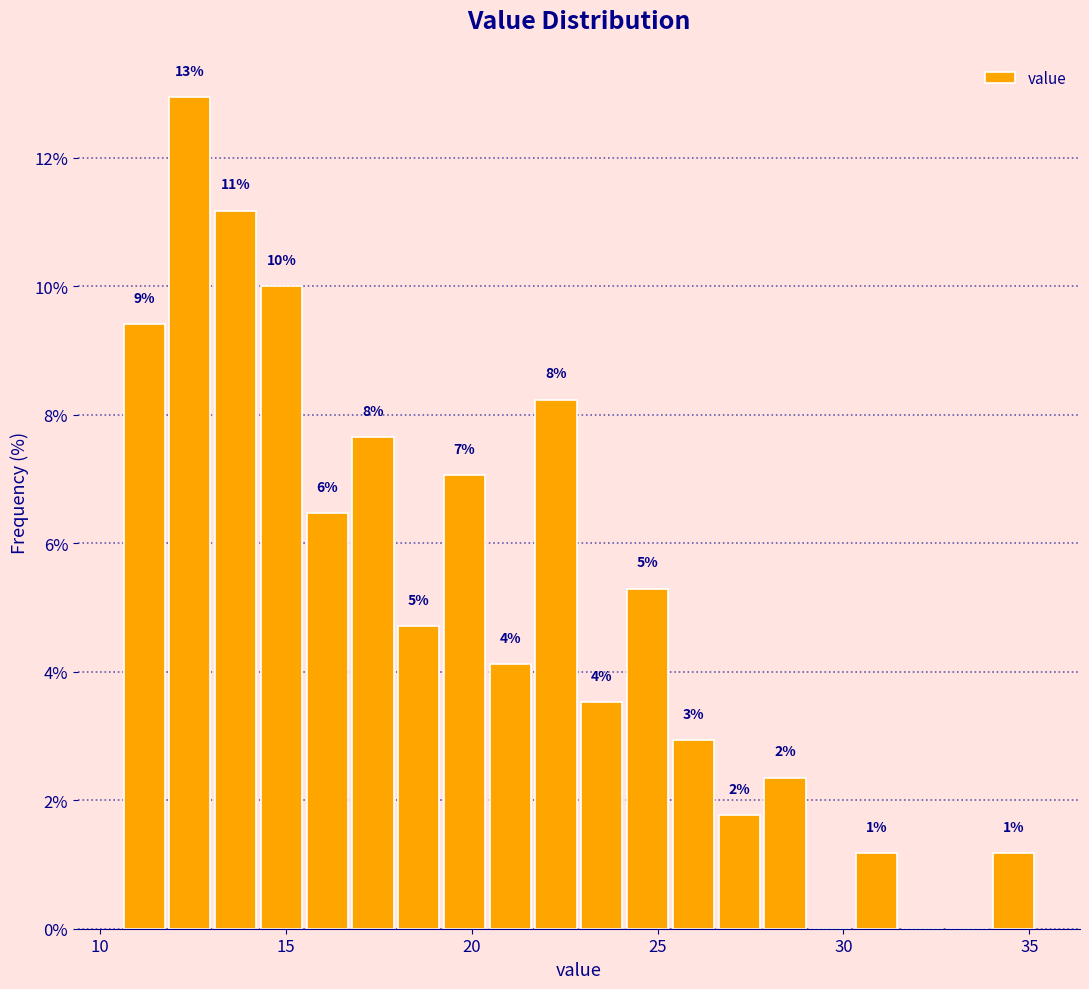

Around what value on the x-axis is the tallest bar? Give the approximate position of its centre, as read against the axis.

12.5